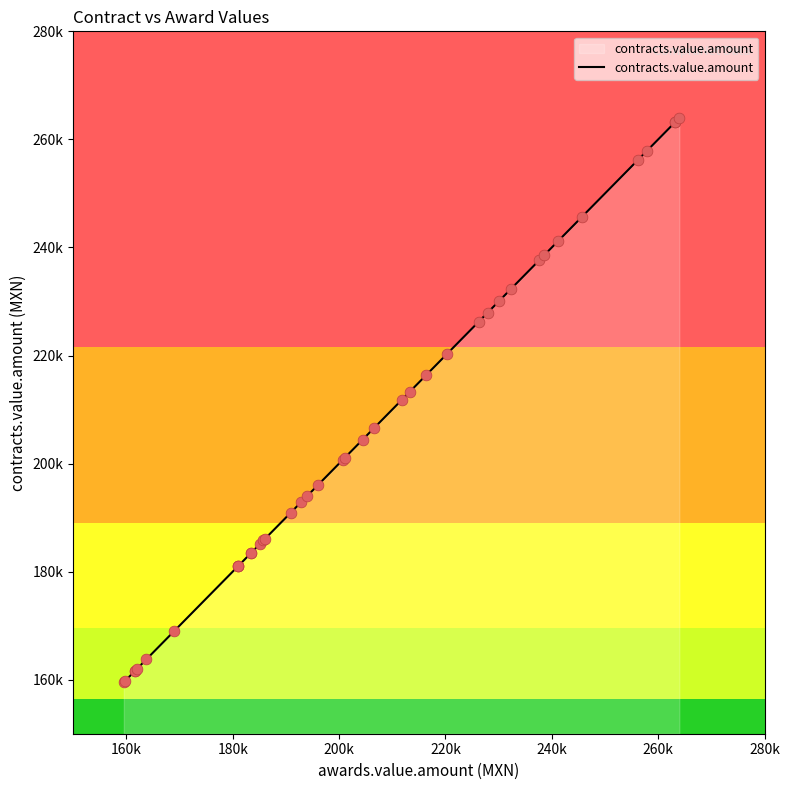

What is the change in value from 6 to 23?

-48321.6